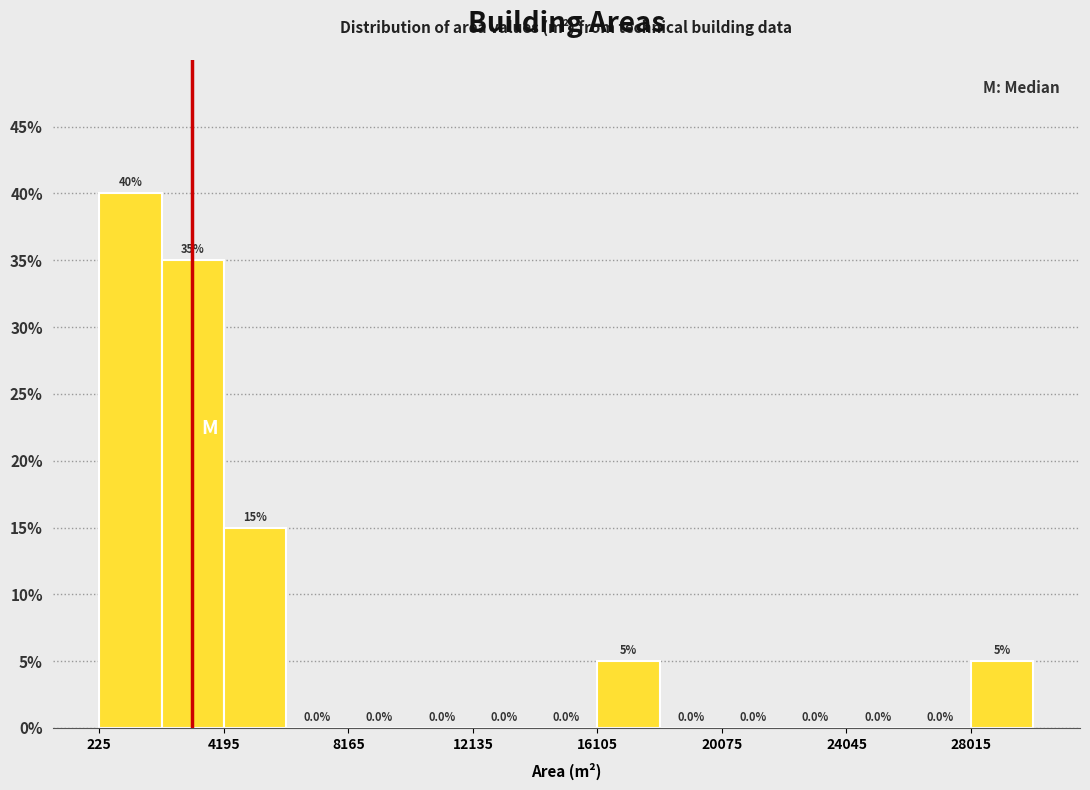

Around what value on the x-axis is the tallest bar? Give the approximate position of its centre, as read against the axis.

1000